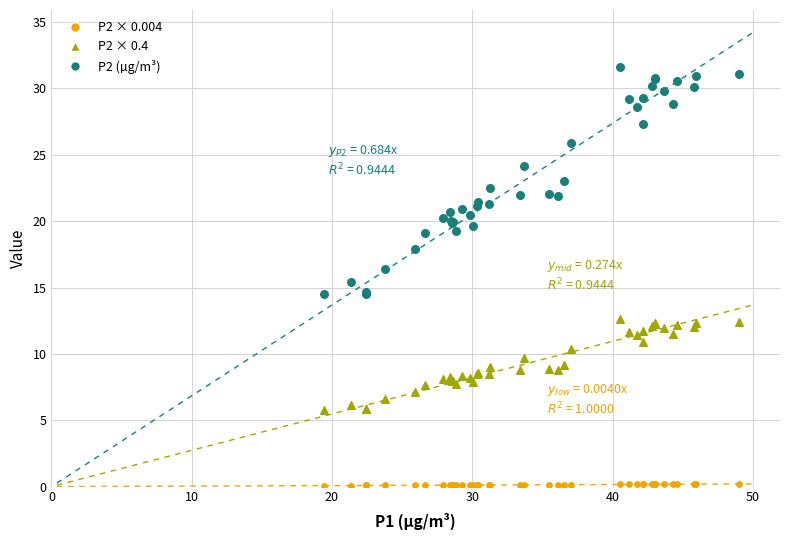

What are all the series names shown in the legend?

P2 × 0.004, P2 × 0.4, P2 (µg/m³)